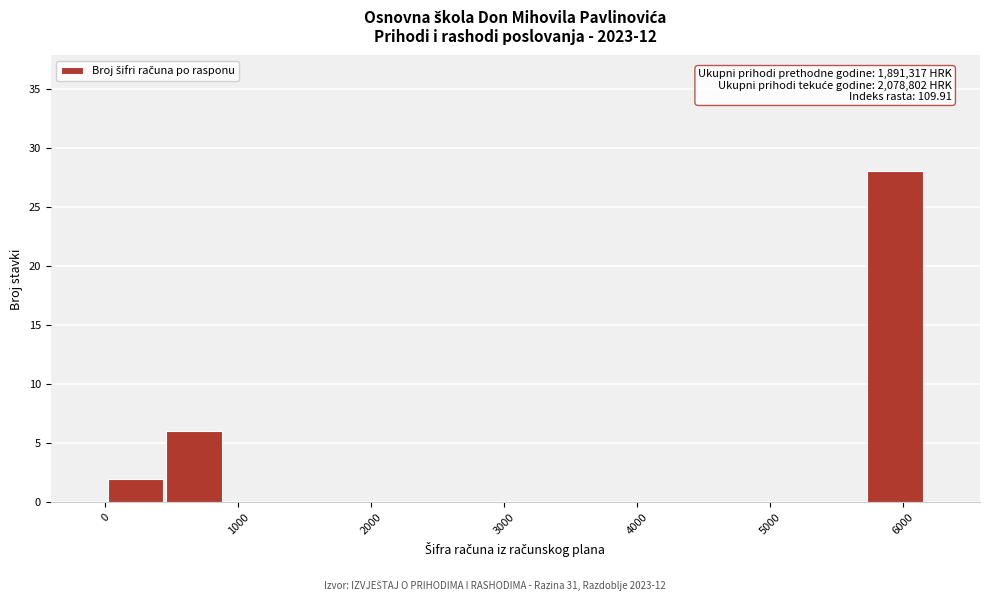

Which range on the x-axis has the tallest bar?

5700 to 6200